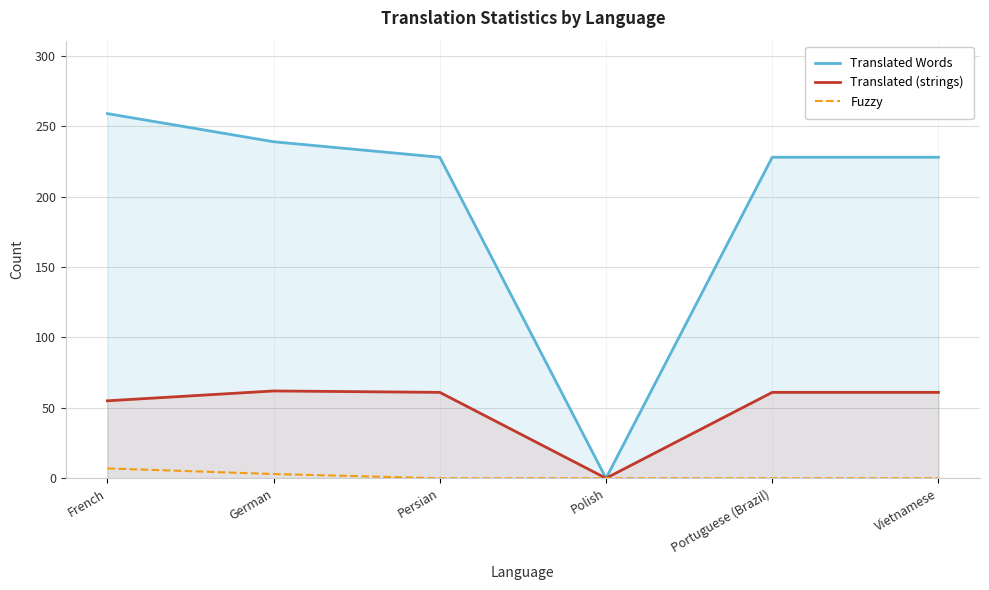

Is the value of Fuzzy at German greater than the value of Translated Words at Polish?

Yes